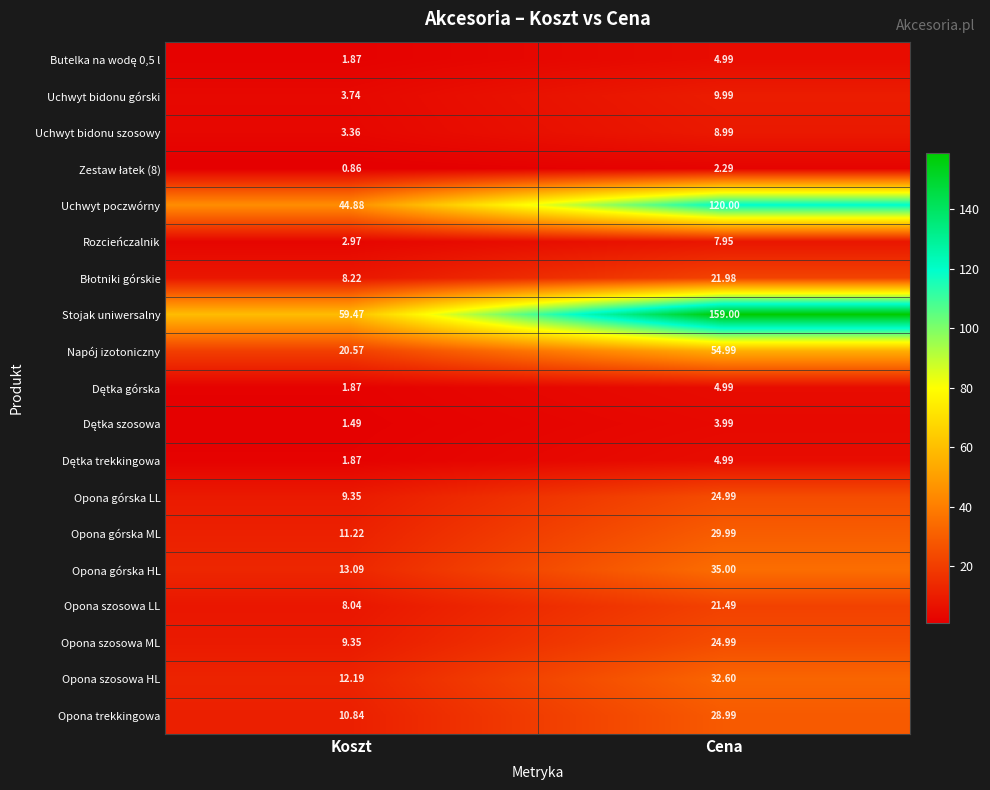

Count the number of data series in this chart.

19